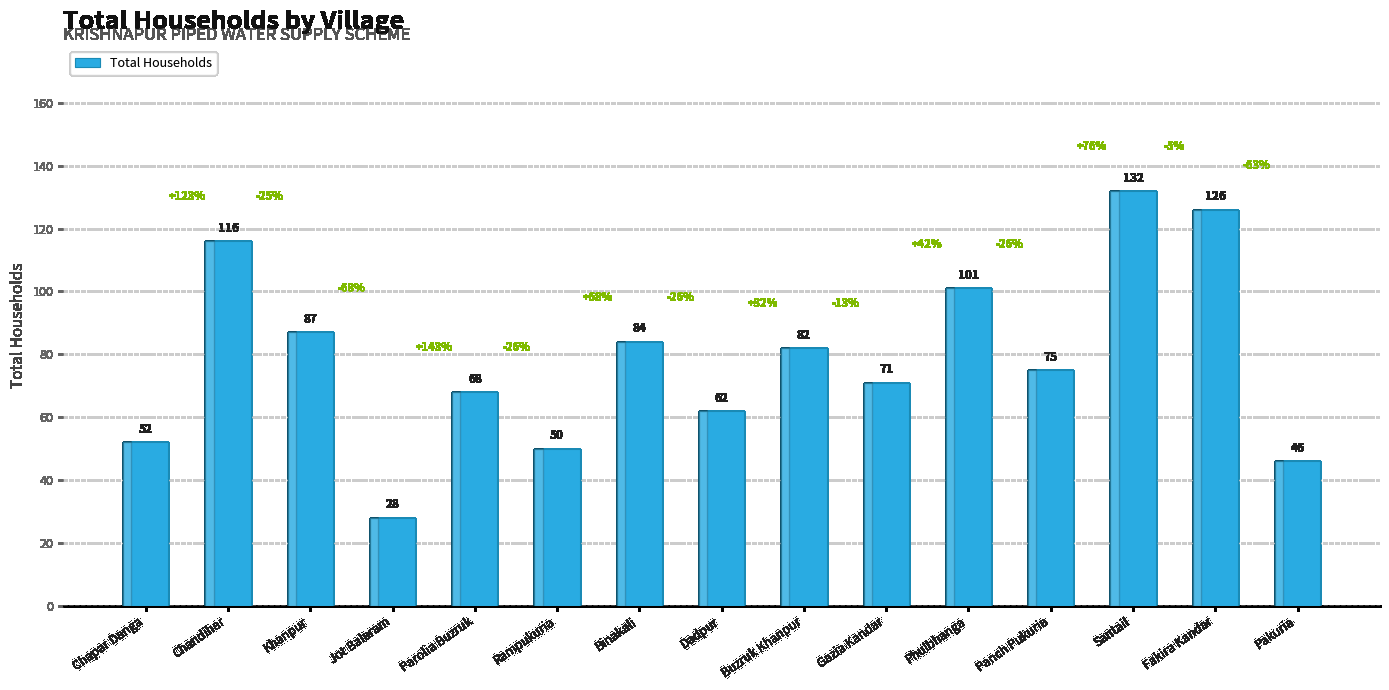

What is the sum of the values at Parolia Buzruk and Gazia Kandar?

139